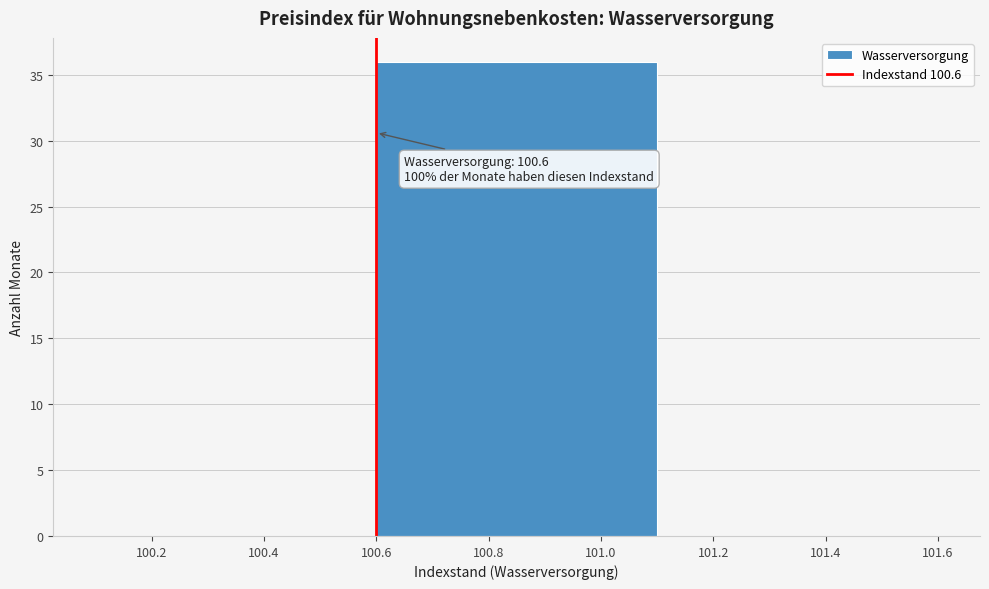

Which range on the x-axis has the tallest bar?

100.6 to 101.1